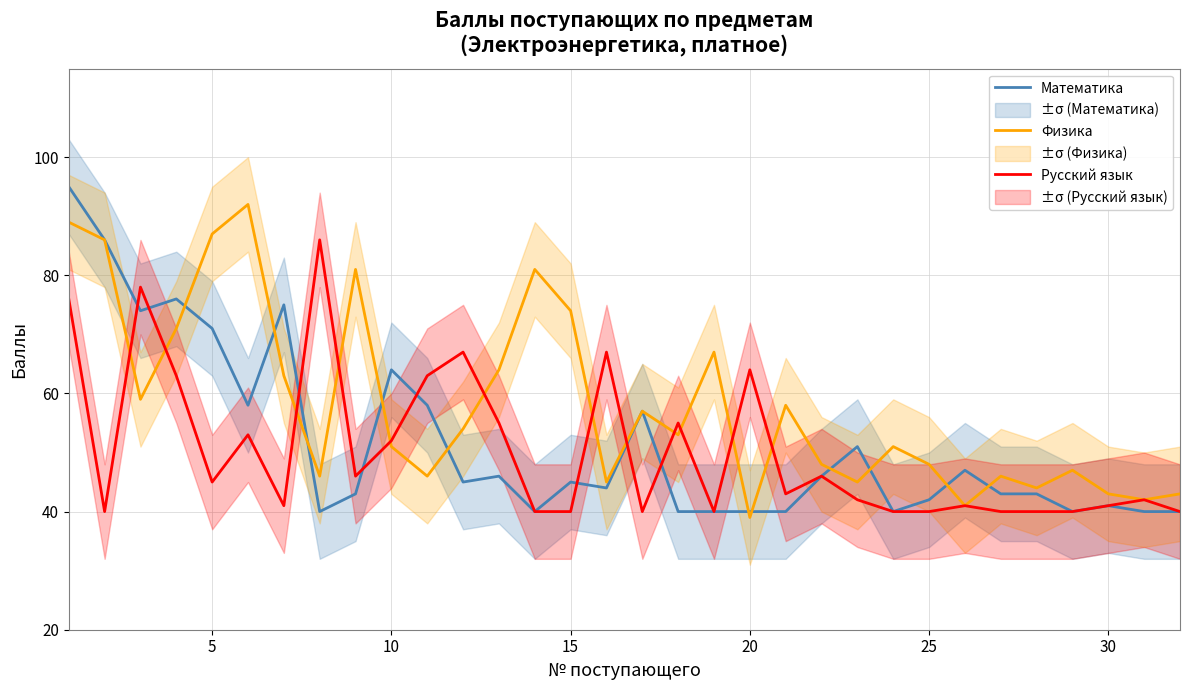

How many categories are shown in the chart?

32